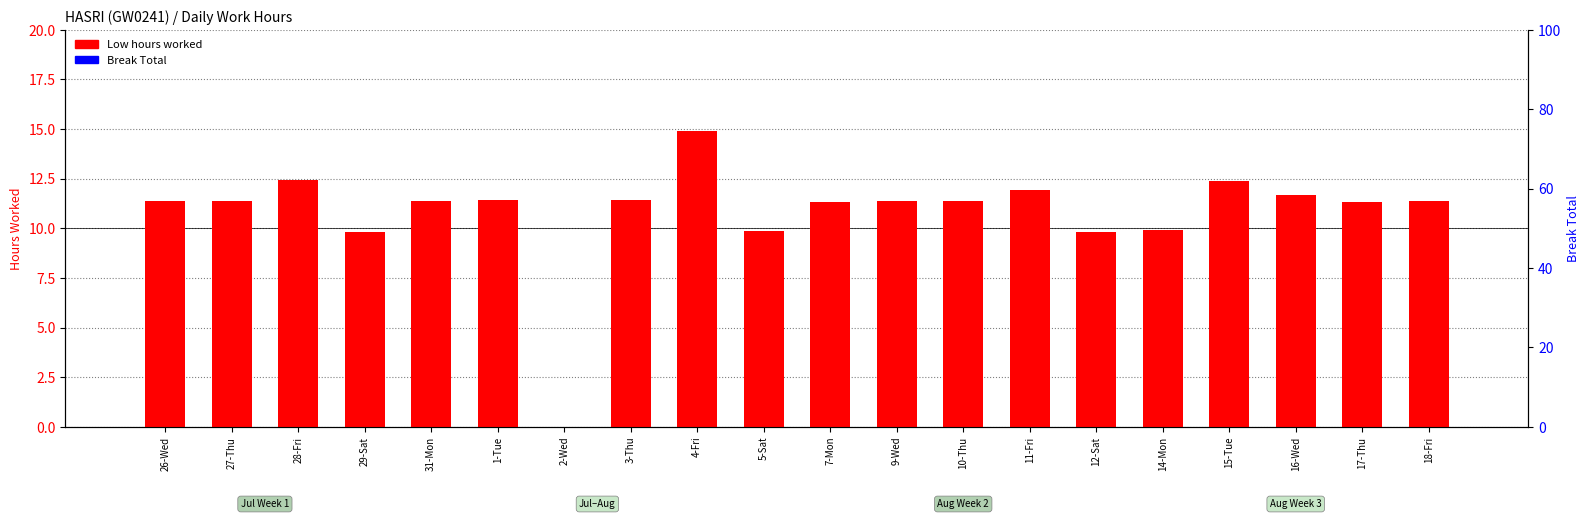

Count the number of categories in the chart.

20